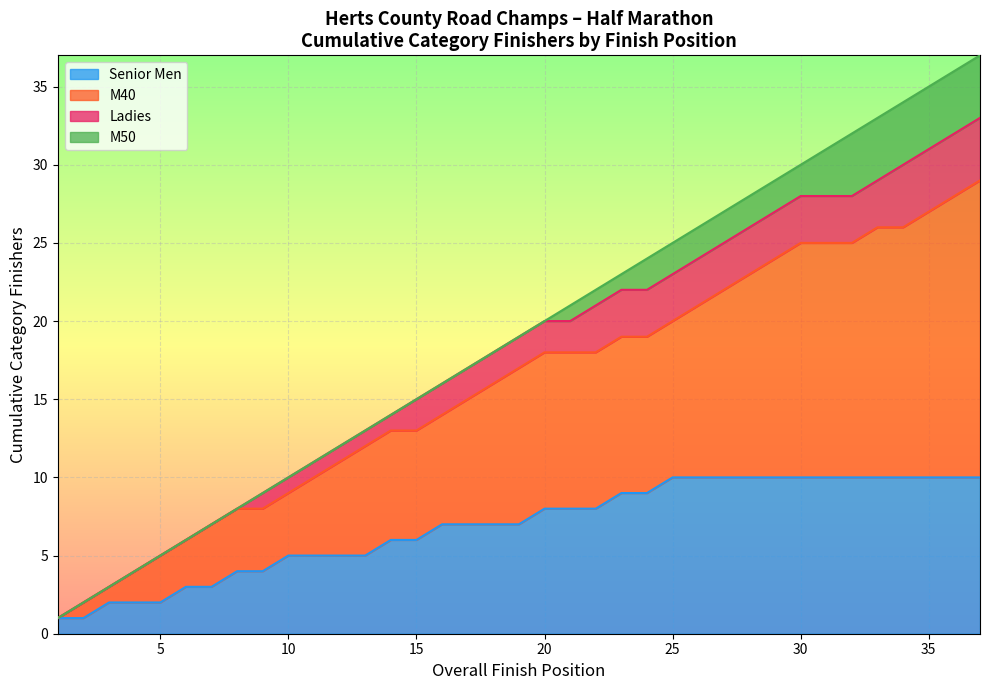

What is the highest value of the Senior Men series?

10